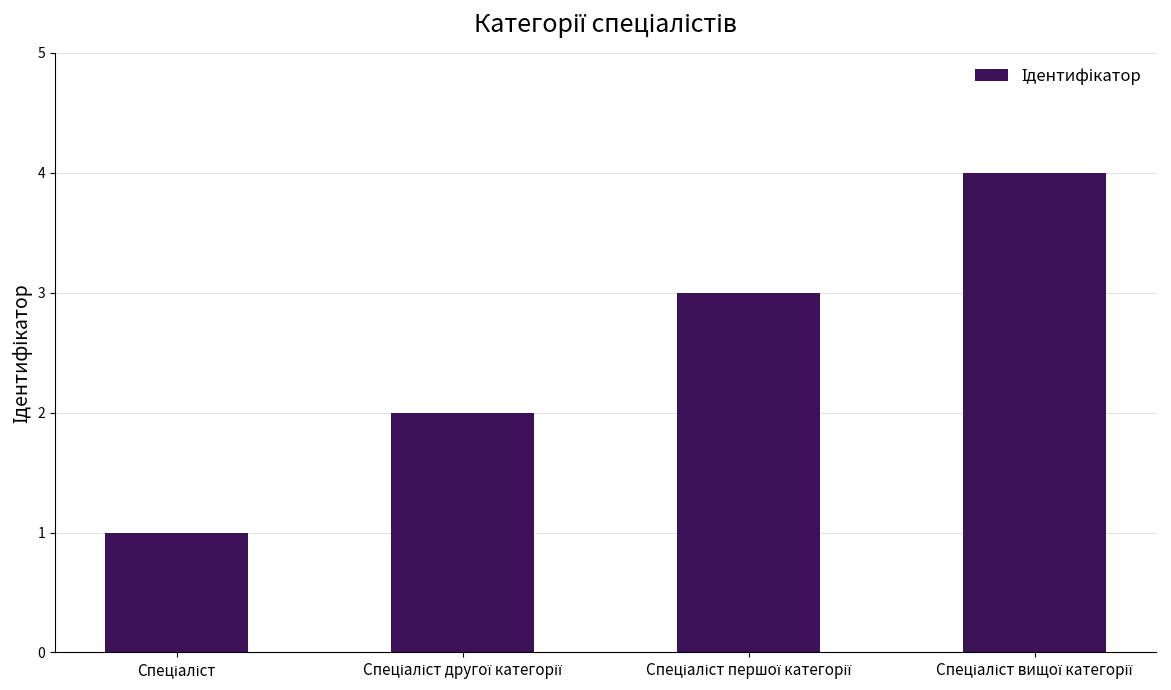

What is the maximum value shown in the chart?

4